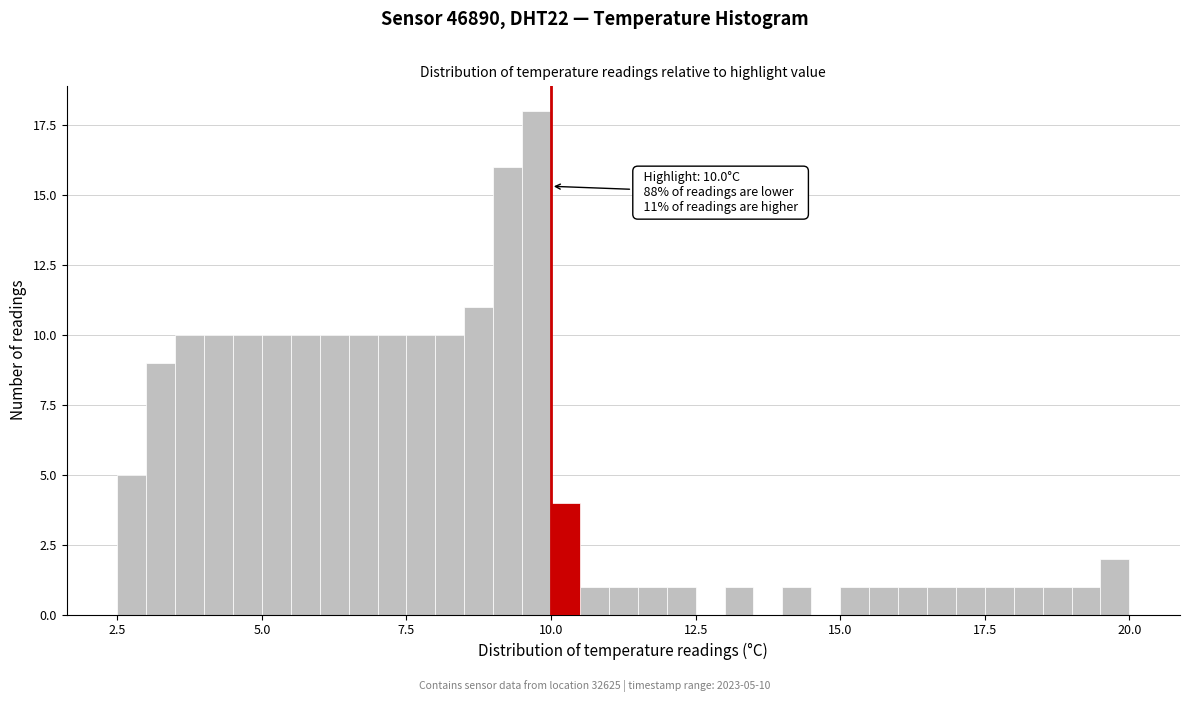

Around what value on the x-axis is the tallest bar? Give the approximate position of its centre, as read against the axis.

10.0